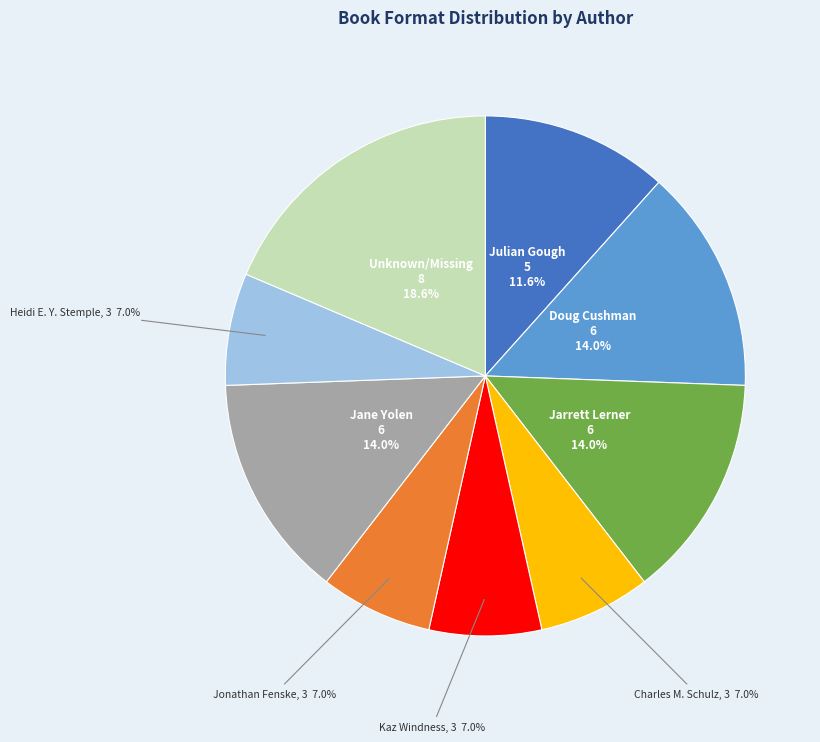

How many segments does this pie chart have?

9